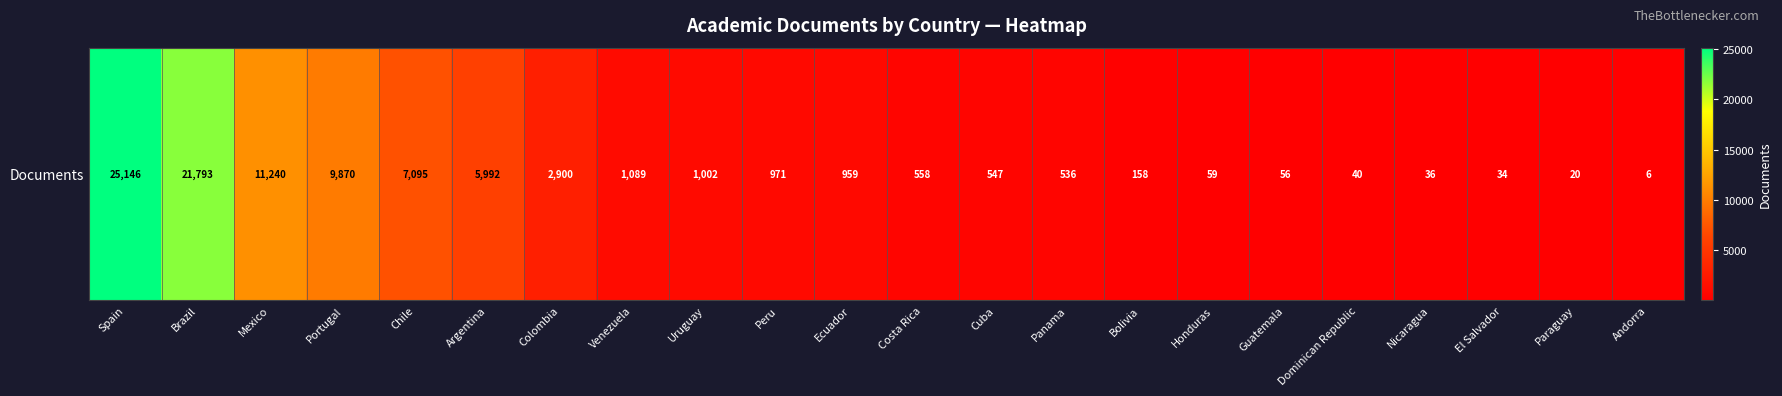

What is the difference between the second highest and minimum values?

21787